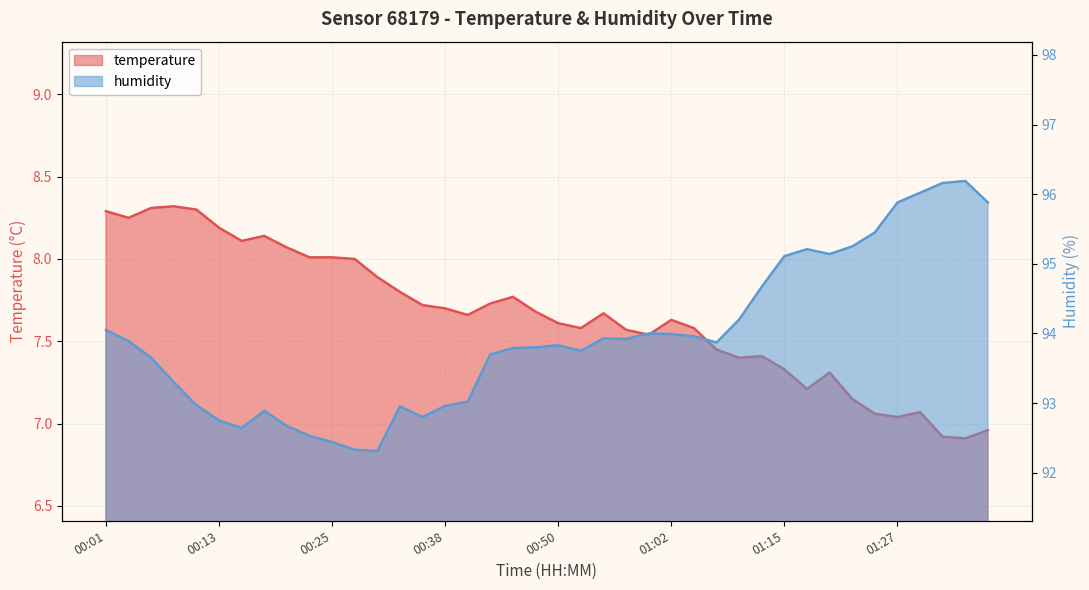

What is the approximate value of temperature at 00:40?

7.7